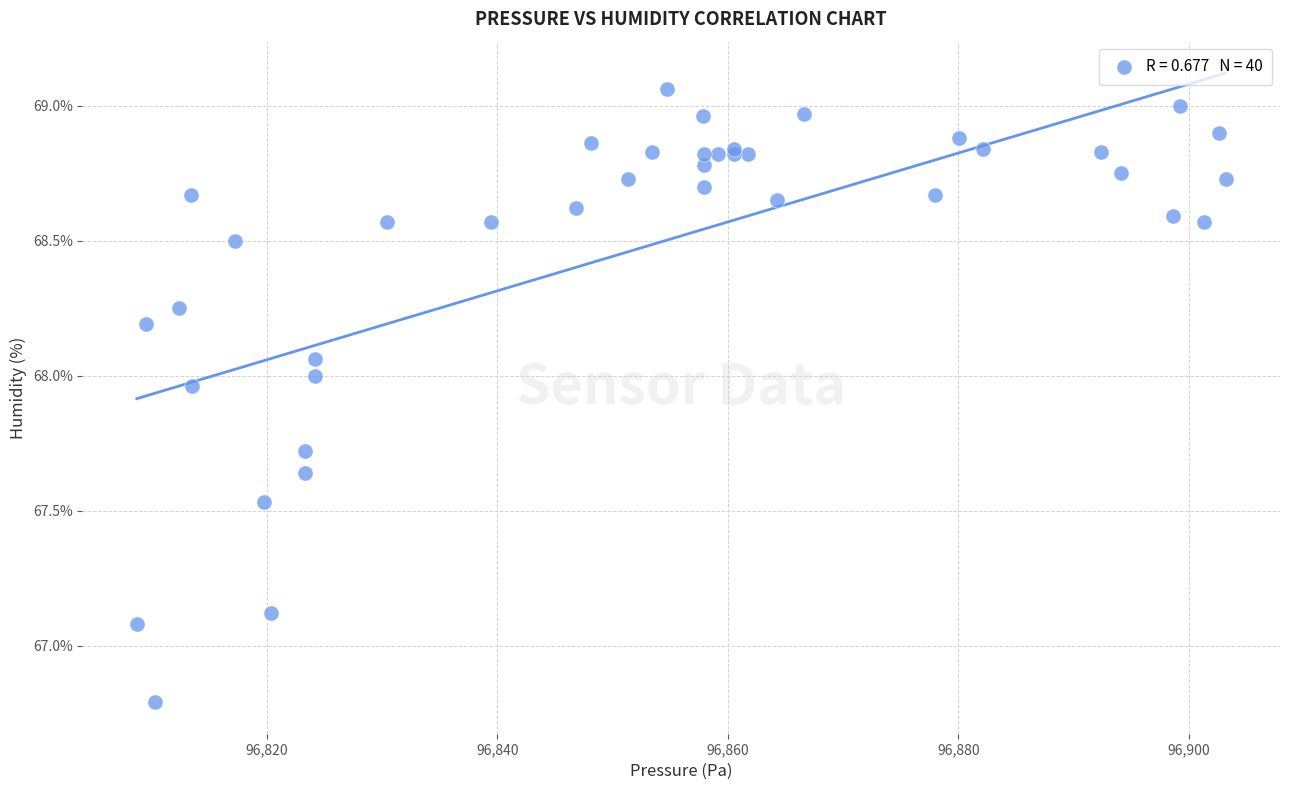

What Y value in the scatter plot is closest to 67?

67.1